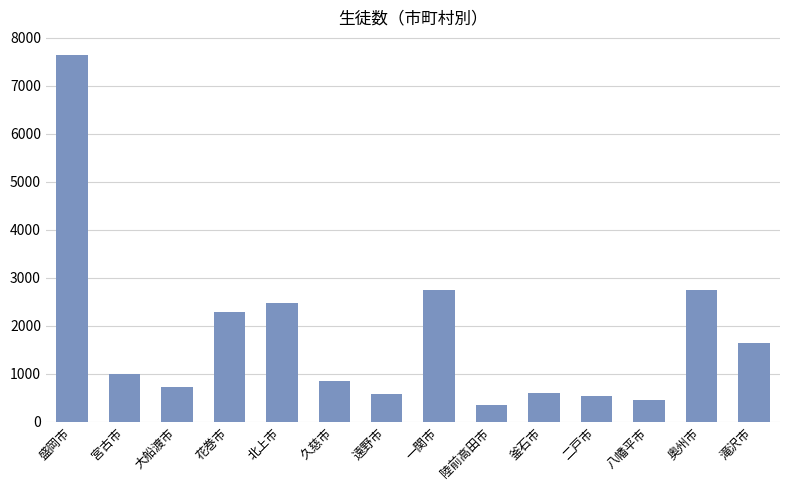

What is the approximate value at 陸前高田市?

358